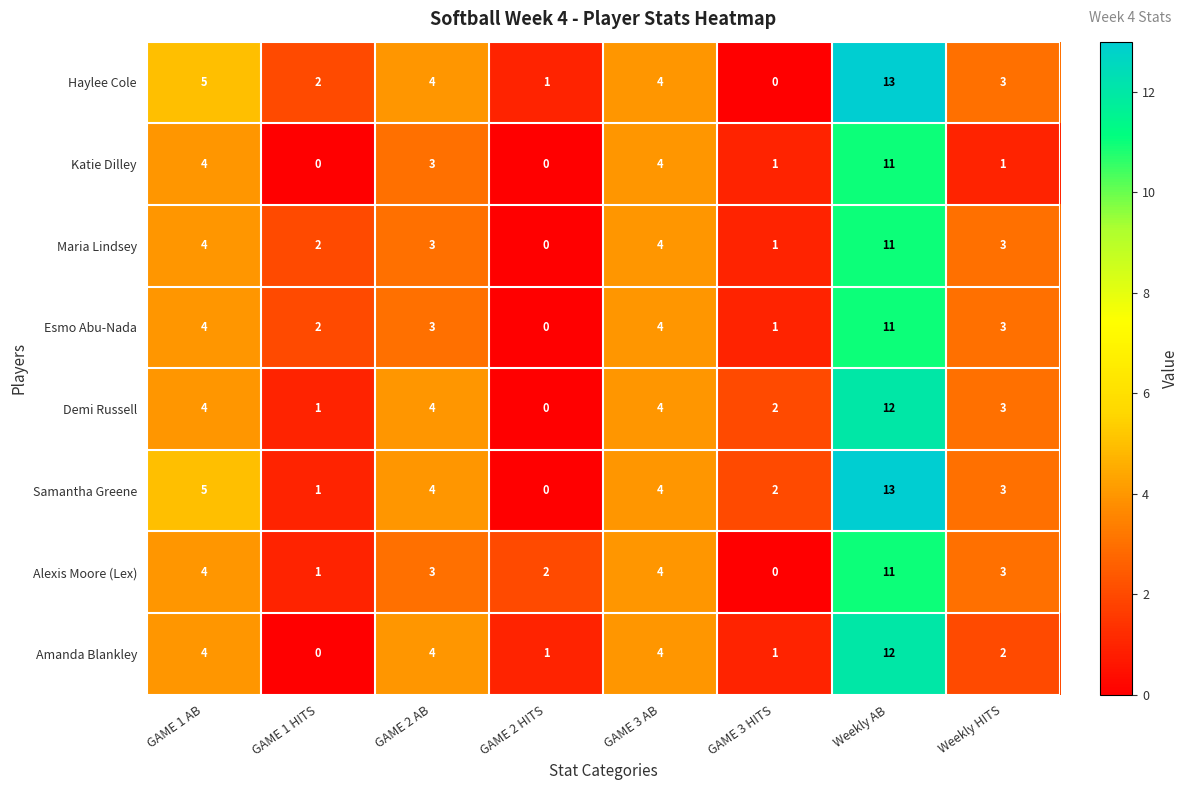

Is the value of Samantha Greene at GAME 1 AB greater than the value of Esmo Abu-Nada at Weekly AB?

No